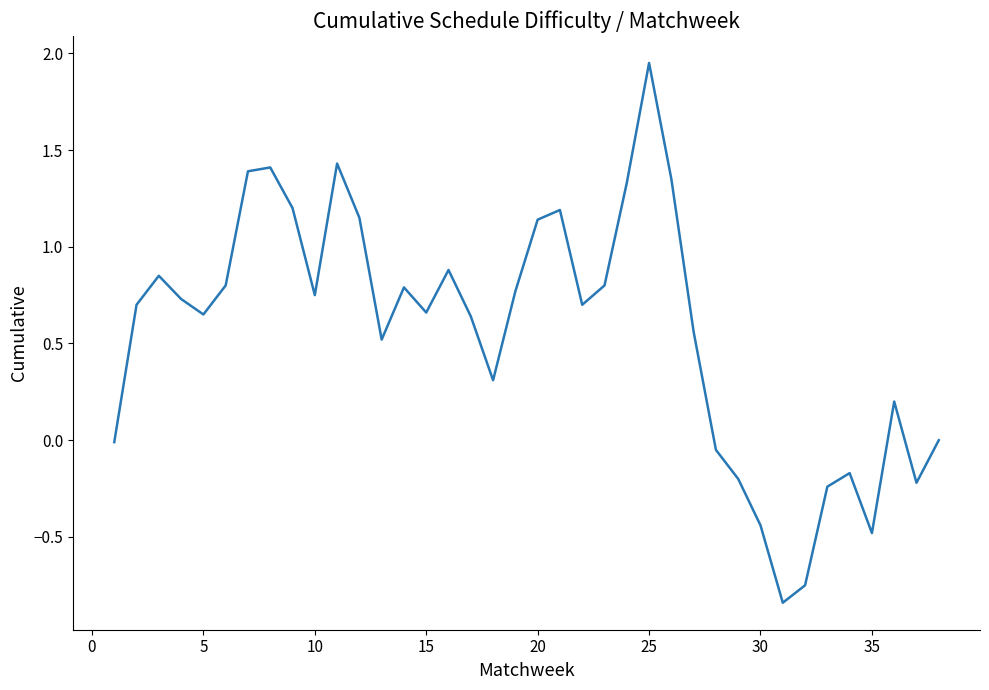

What is the difference between the maximum and minimum values?

2.8